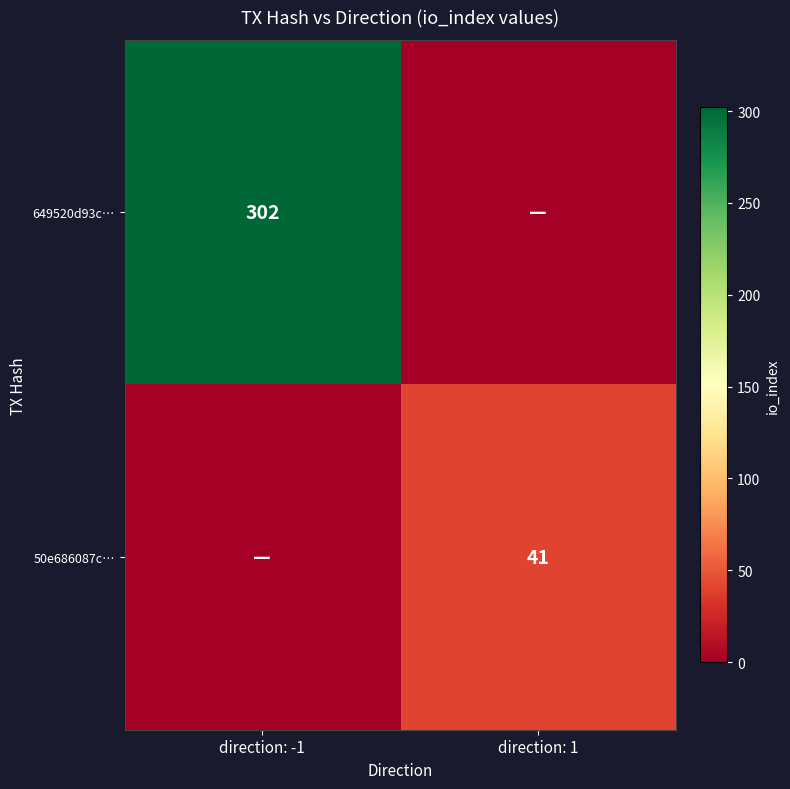

Is it true that 50e686087c… equals 41 at direction: 1?

True